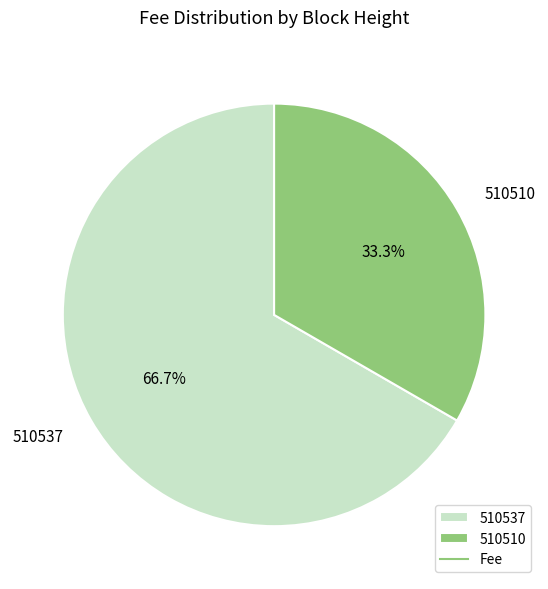

Which slice is the largest?

510537